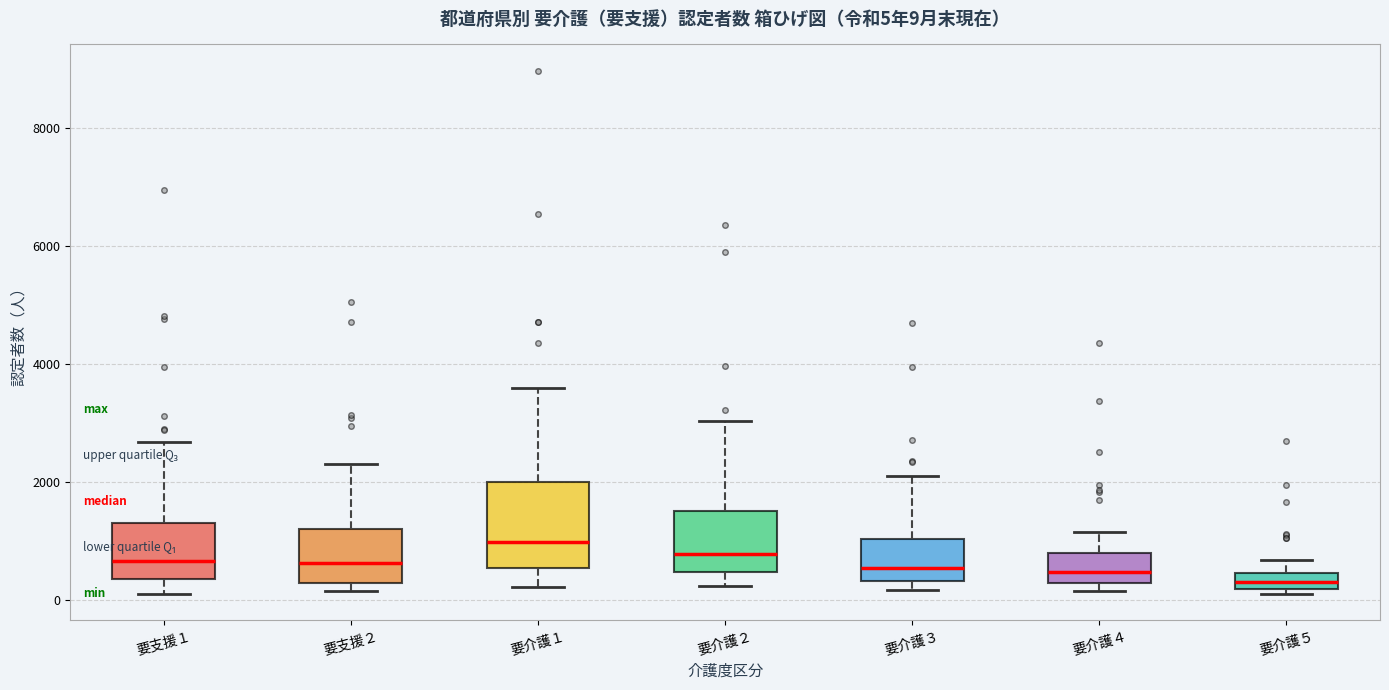

Which box has the highest median line?

要介護１